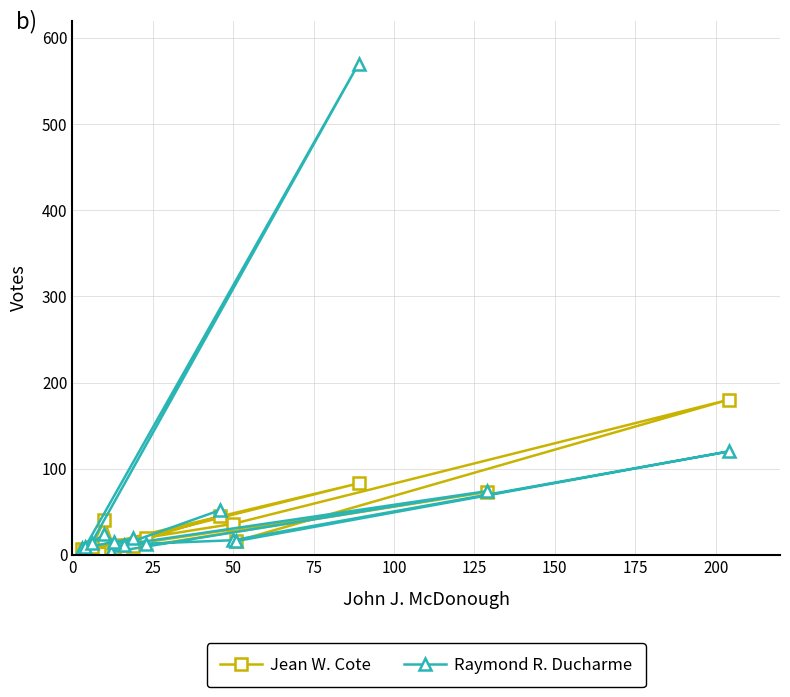

How many times do Raymond R. Ducharme and Jean W. Cote cross each other?

5